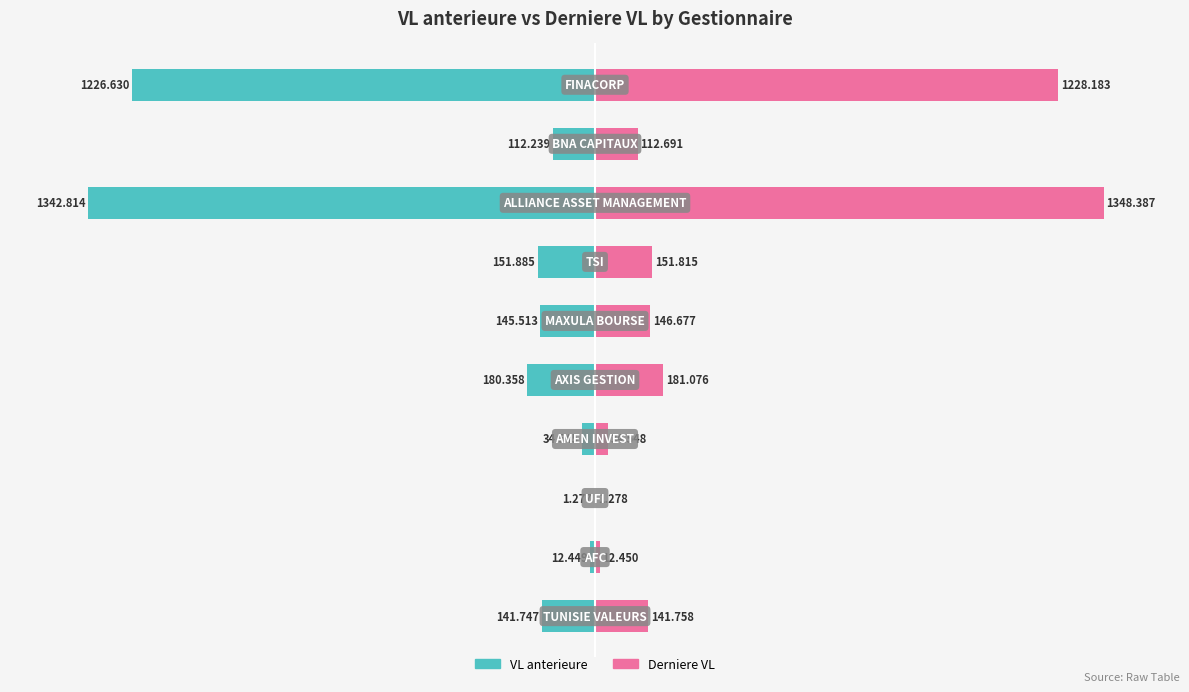

List the series in order of their overall mean, highest first.

Derniere VL, VL anterieure